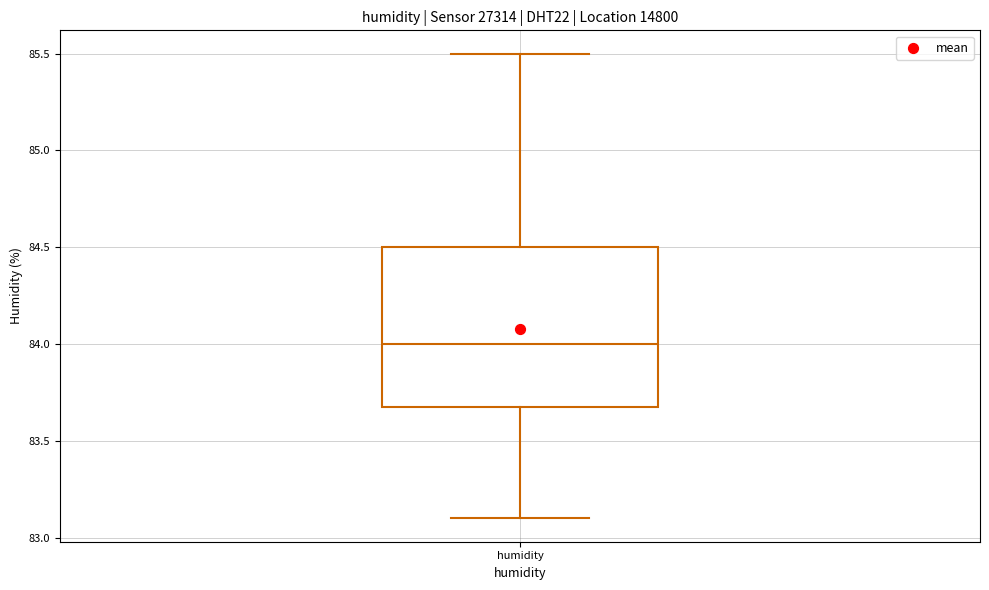

Transcribe this box plot: give where the median line is, the range the box spans, and where the two whiskers end, as read against the y-axis. The values are not printed on the chart, so give them approximately, as read against the axis.

median 84.0, box 83.7 to 84.5, whiskers 83.1 to 85.5